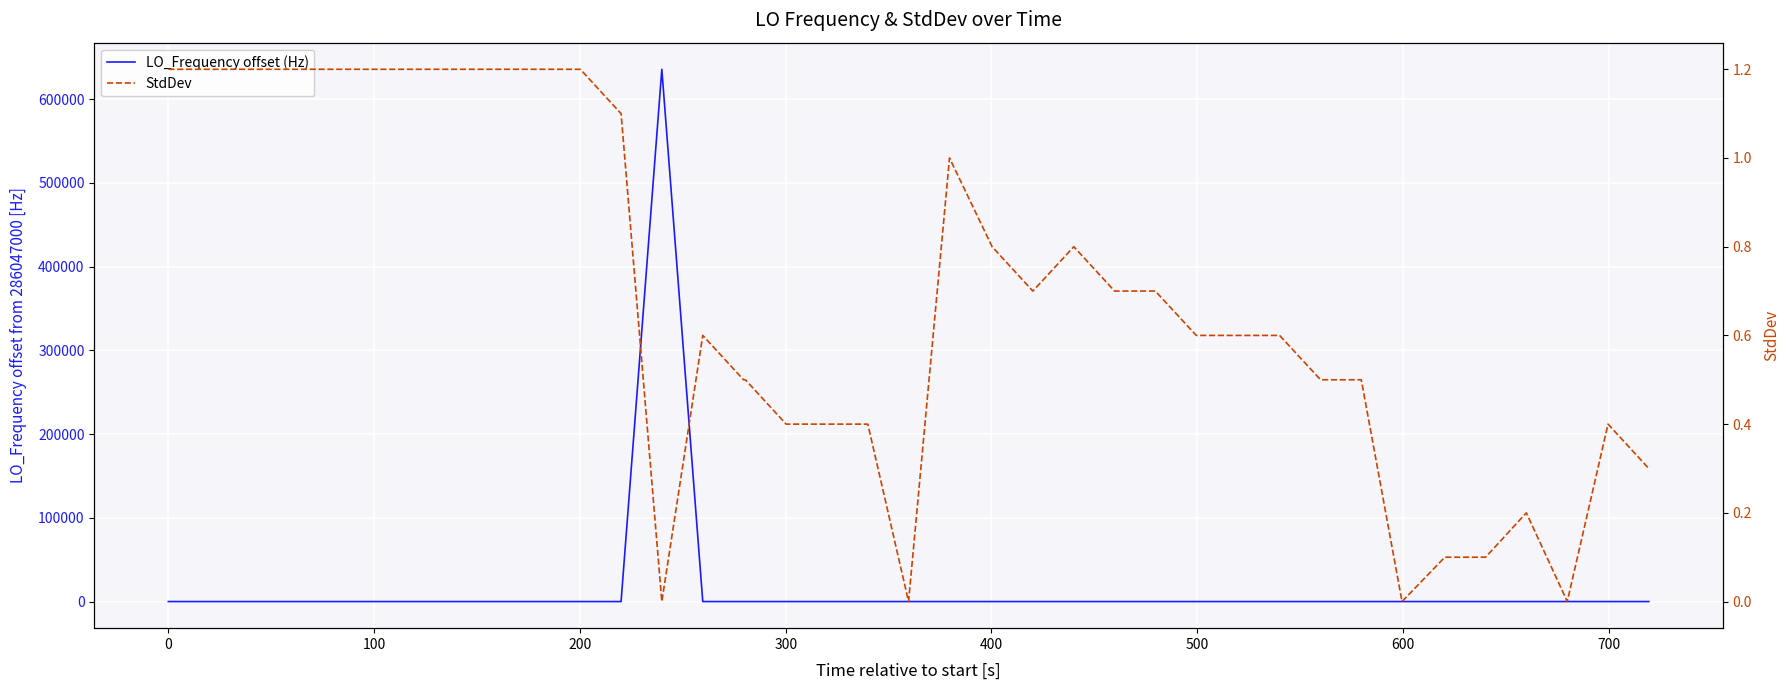

What are all the series names shown in the legend?

LO_Frequency offset (Hz), StdDev